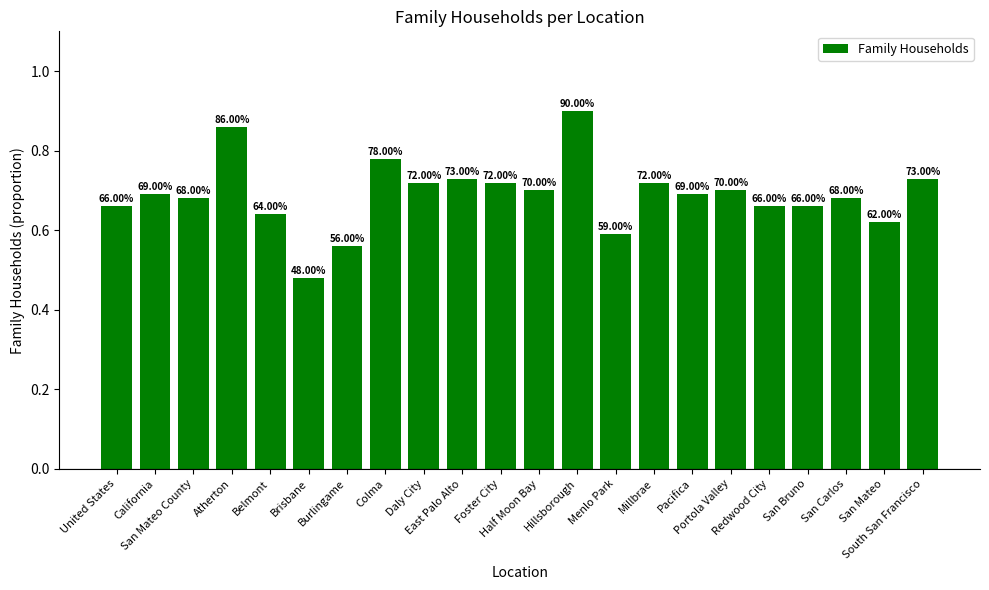

Rank the categories by value from lowest to highest.

Brisbane, Burlingame, Menlo Park, San Mateo, Belmont, United States, Redwood City, San Bruno, San Mateo County, San Carlos, California, Pacifica, Half Moon Bay, Portola Valley, Daly City, Foster City, Millbrae, East Palo Alto, South San Francisco, Colma, Atherton, Hillsborough